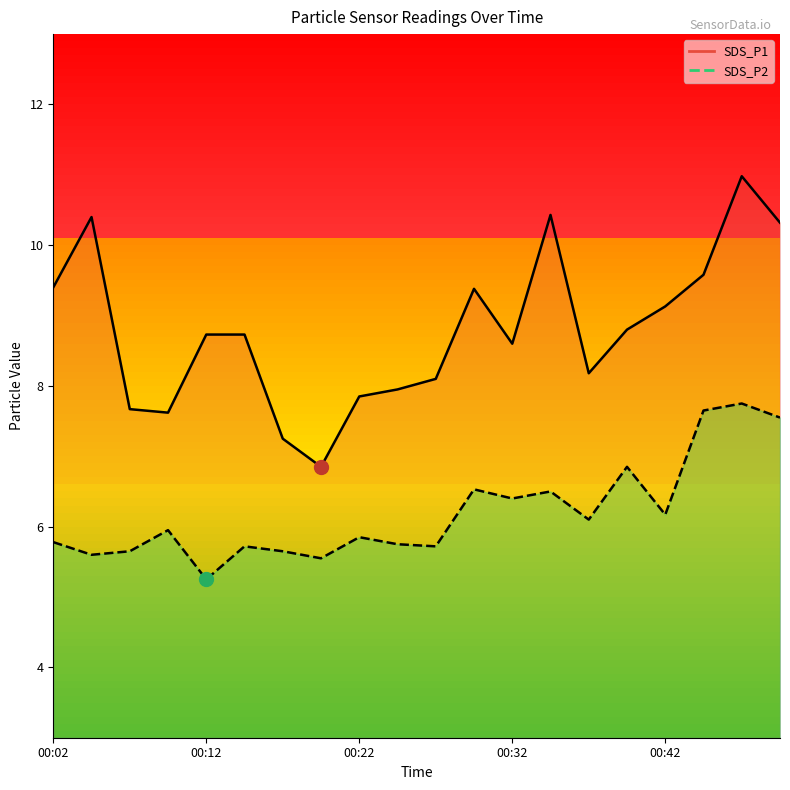

How many categories are shown in the chart?

20